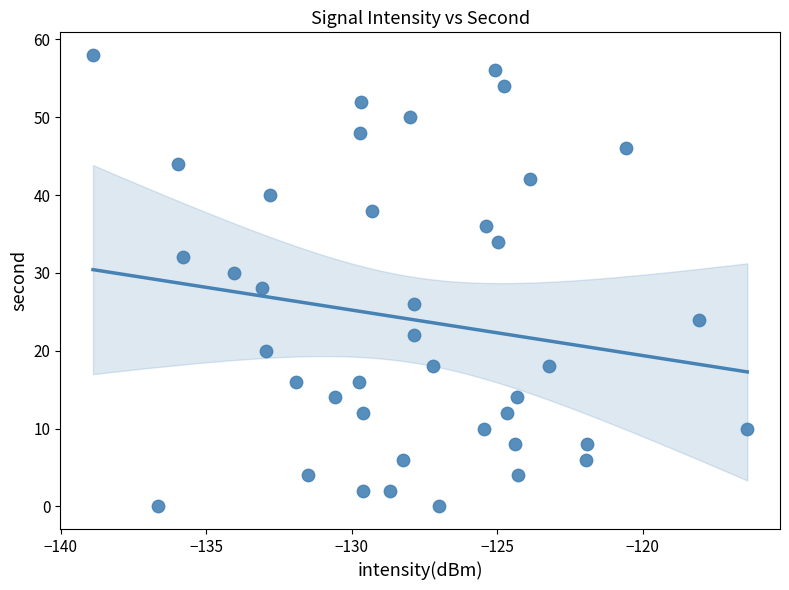

What is the range of Y values (max minus min)?

58